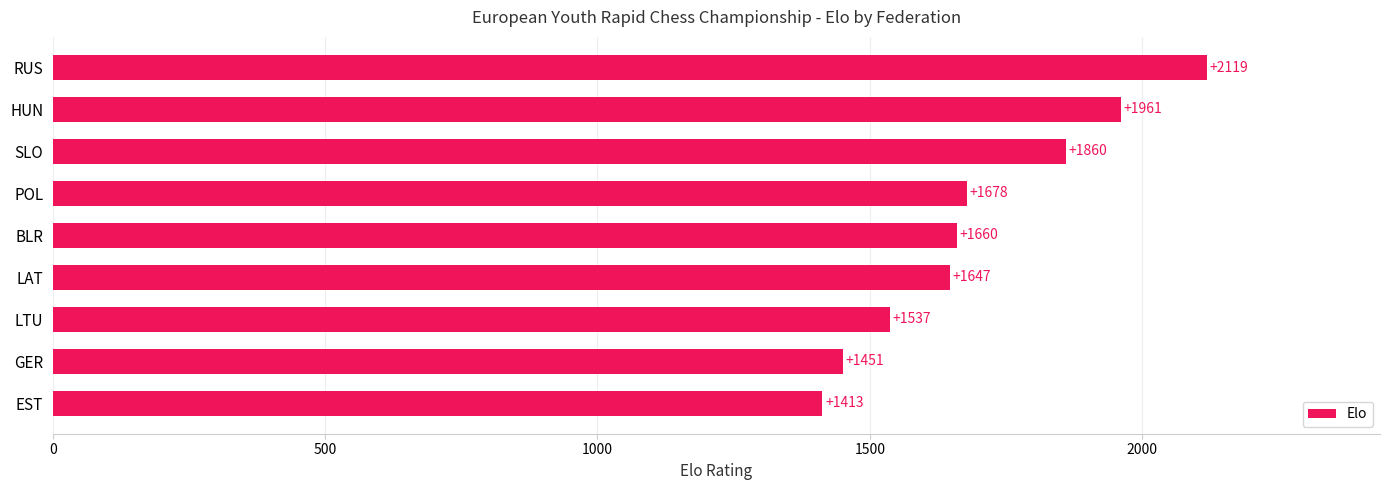

Reading bottom to top, transcribe all the data shown in this chart.

1413	1451	1537	1647	1660	1678	1860	1961	2119